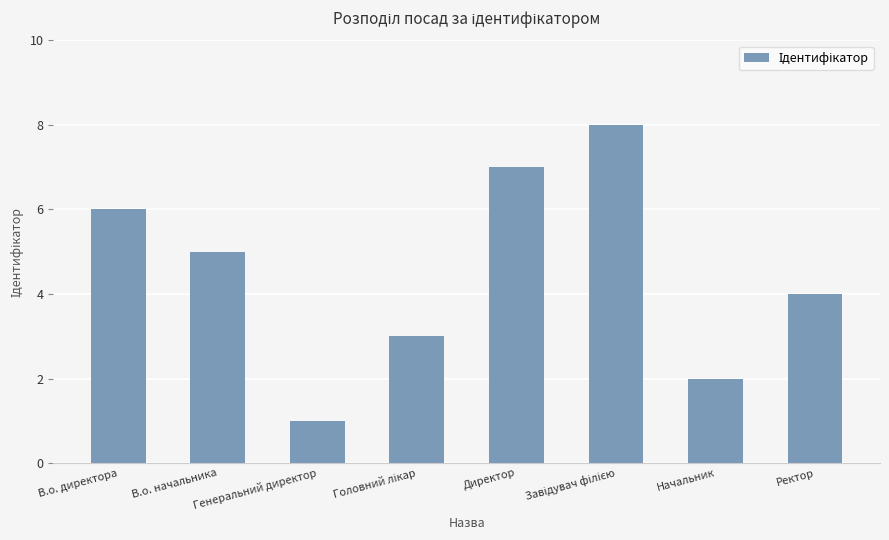

Which label corresponds to the smallest value in the chart?

Генеральний директор